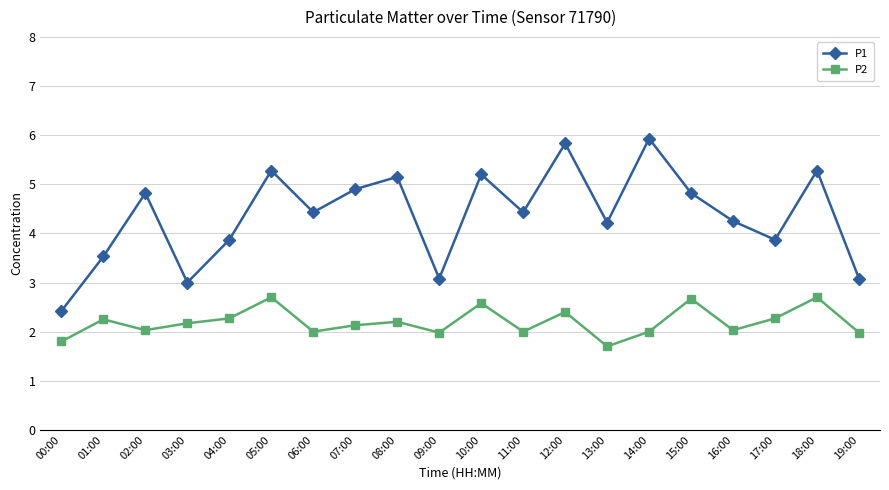

Which series changed the most between 02:00 and 10:00?

P2